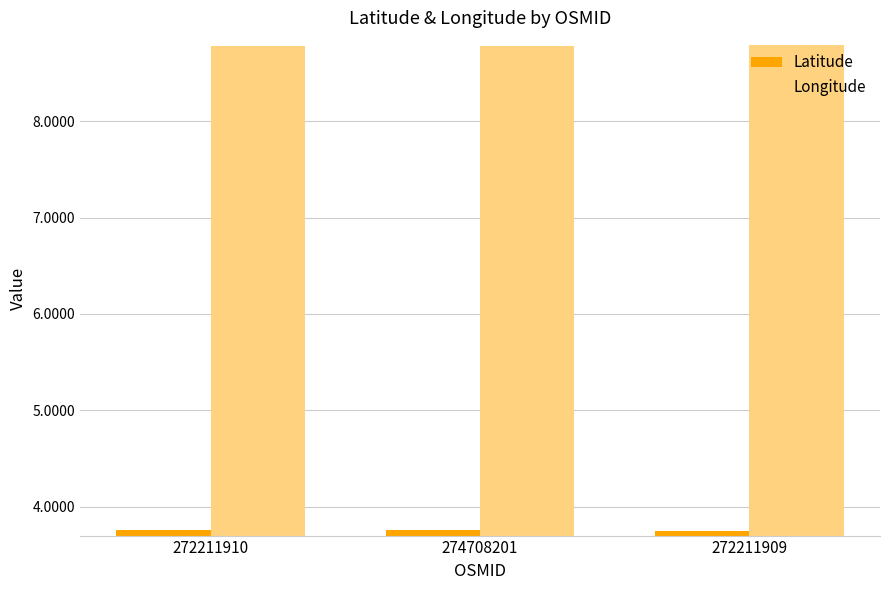

What is the approximate value of Longitude at 274708201?

8.8